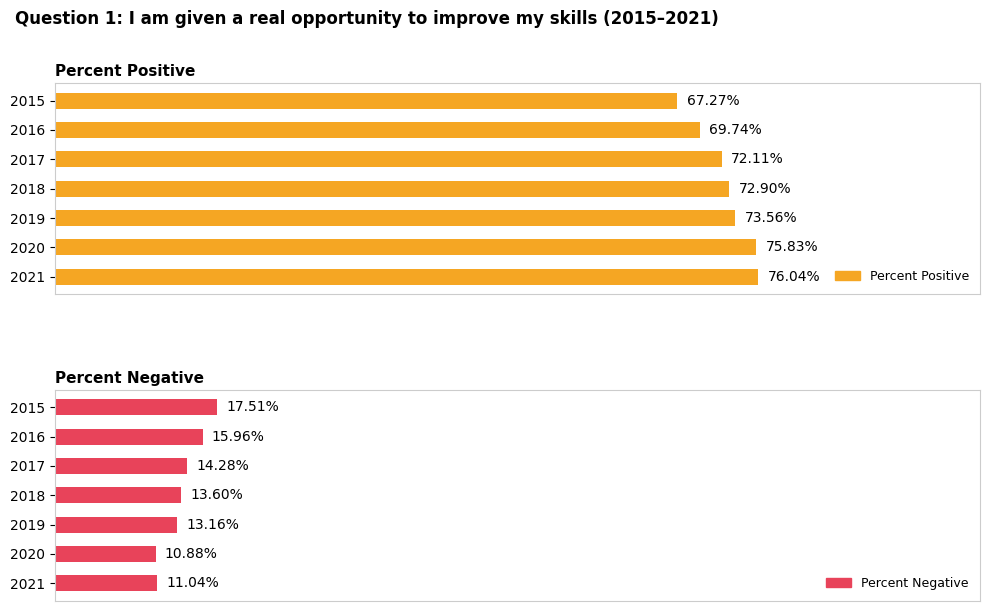

What is the sum of all Percent Positive values?

507.5